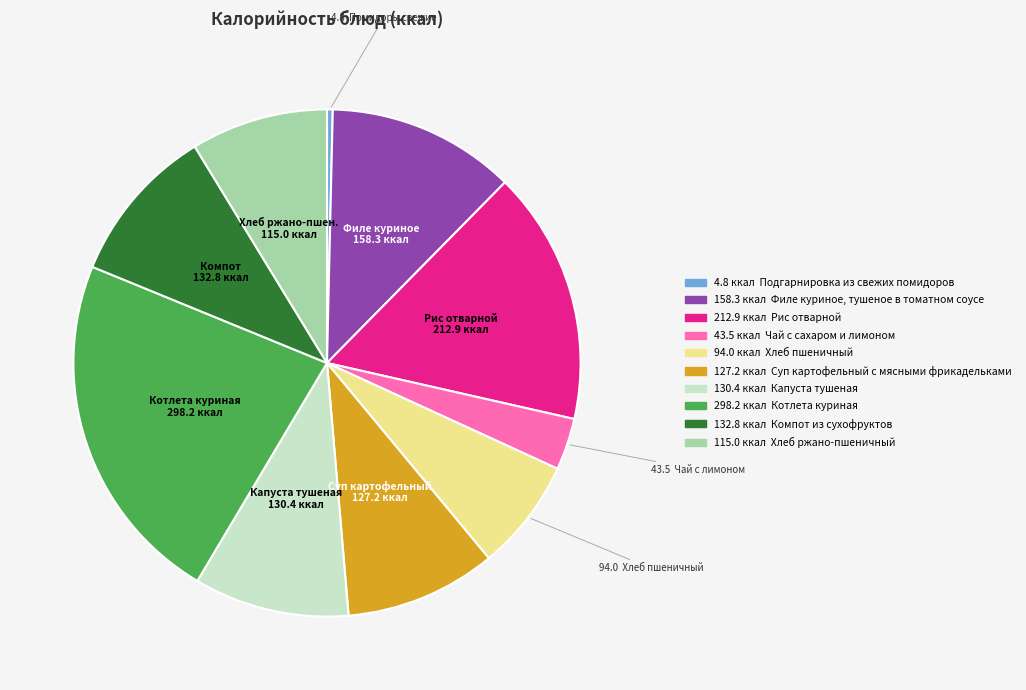

Is there a majority slice in this chart?

No